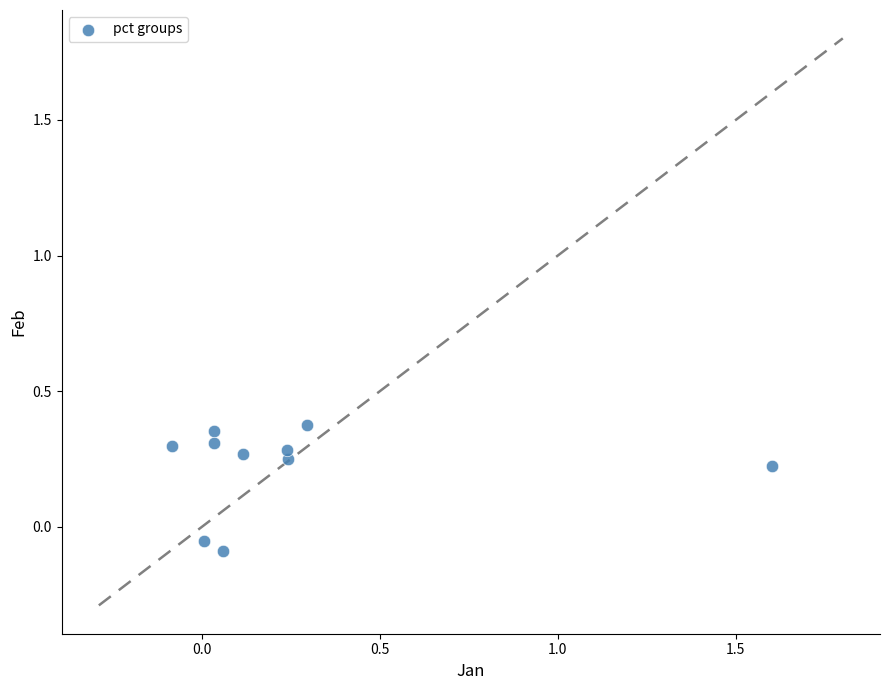

What is the range of X values (max minus min)?

1.7